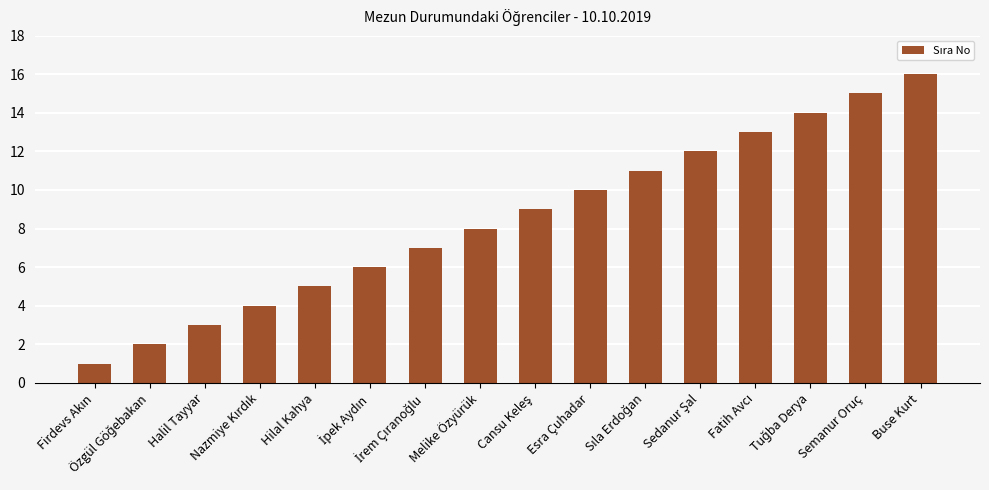

Reading right to left, extract all data points from this chart.

16	15	14	13	12	11	10	9	8	7	6	5	4	3	2	1